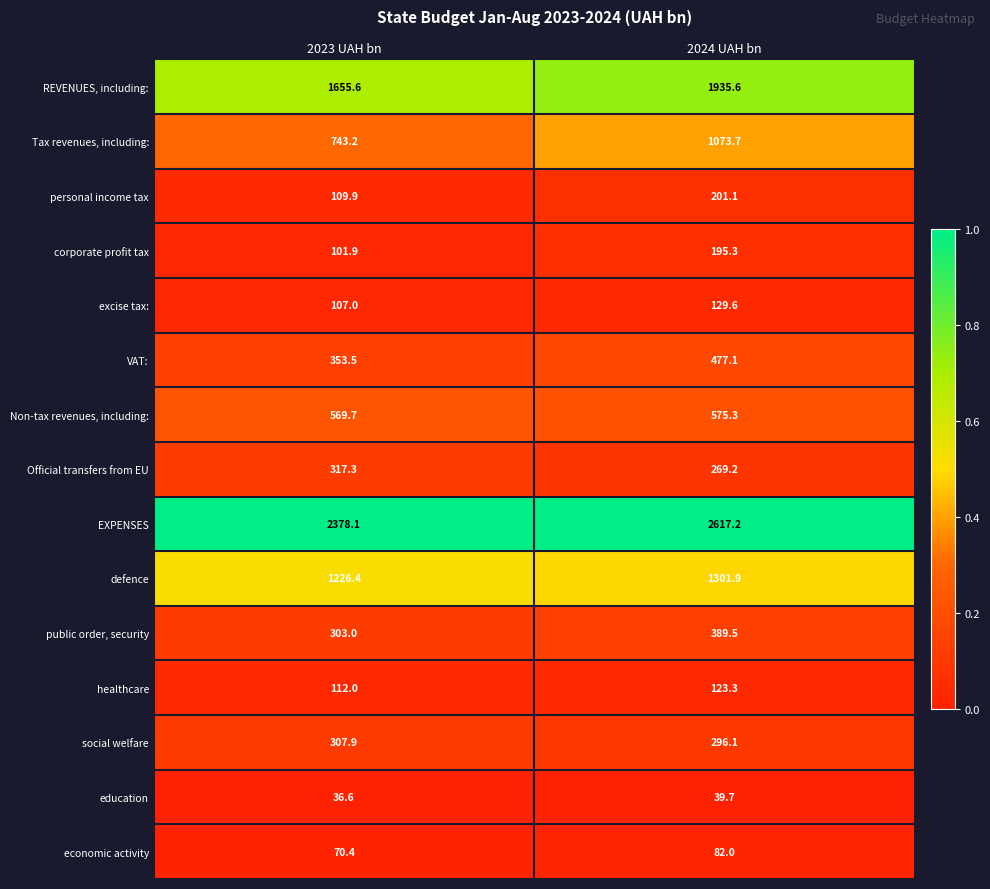

The education series shows 36.6 at 2023 UAH bn. True or false?

True